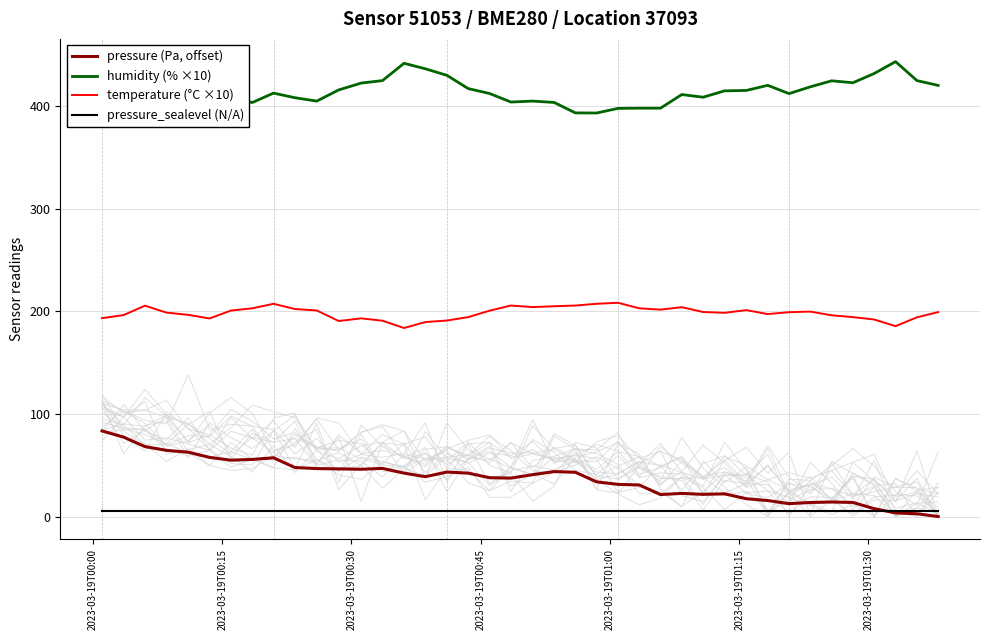

What is the value of the pressure (Pa, offset) point at the 10th from the left?

47.8